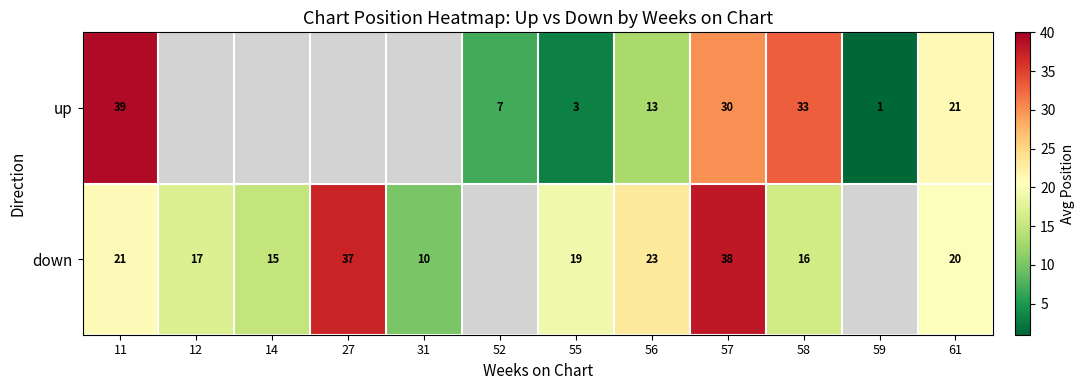

List the series in order of their peak value, highest first.

row_0, row_1